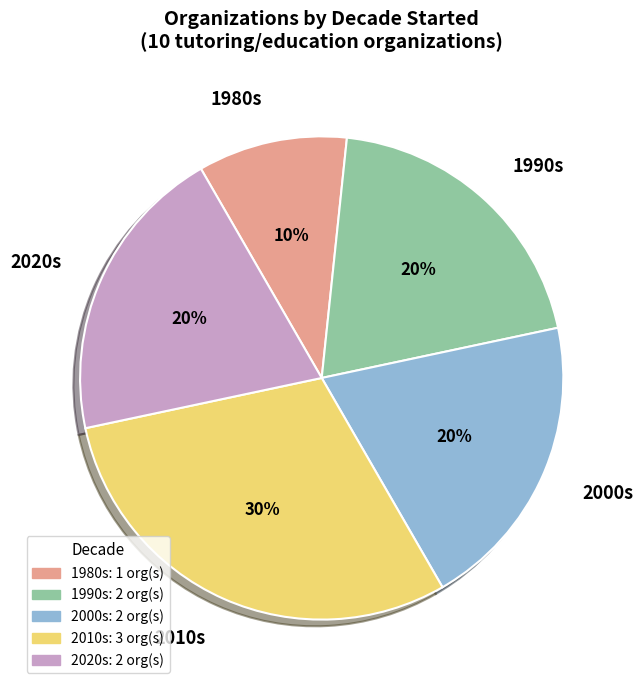

Which has a higher value, 1990s or 2010s?

2010s